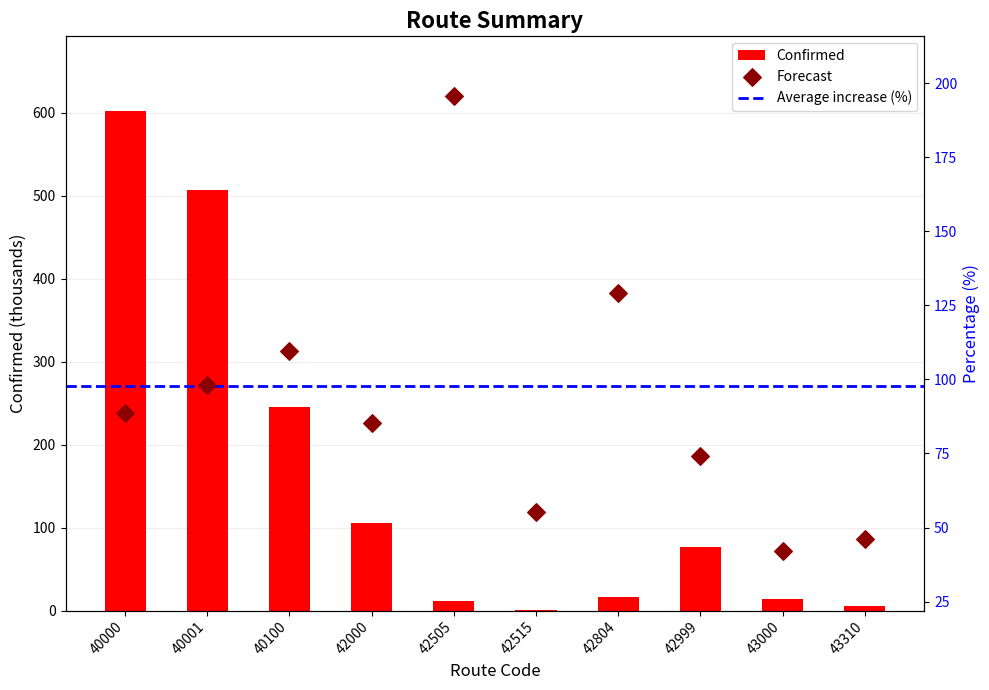

What is the total value across all series at 40000?

690.3